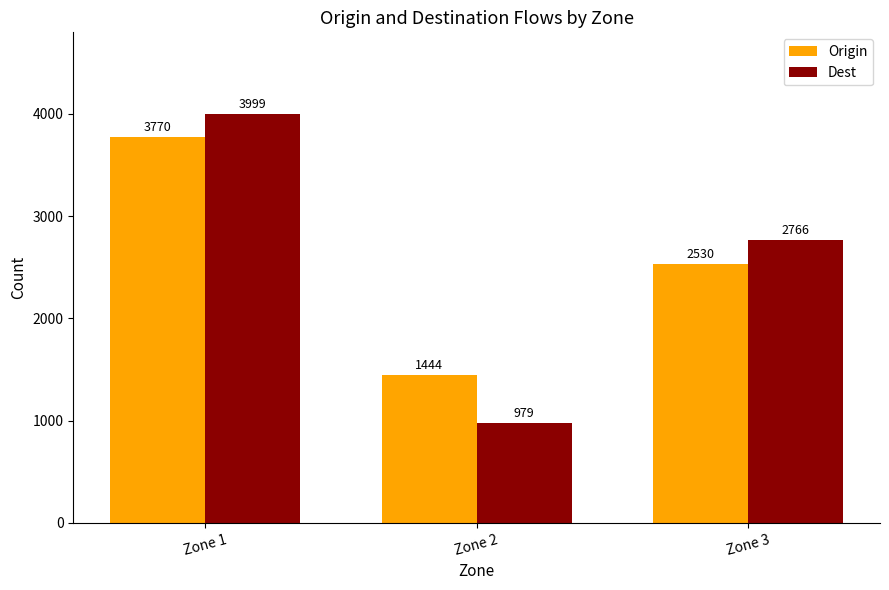

Is it true that Origin equals 1444 at Zone 2?

True